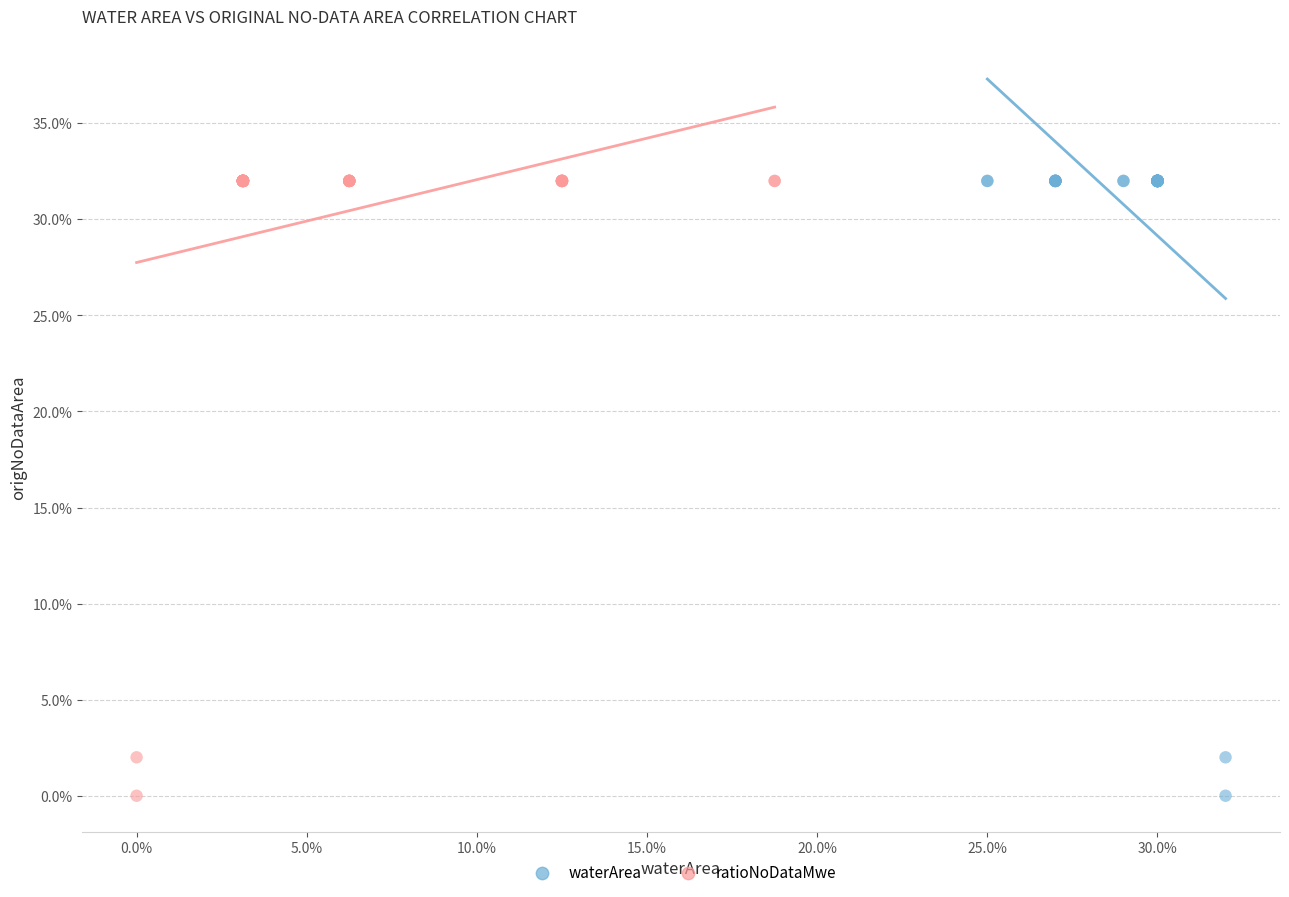

What are all the series names shown in the legend?

waterArea, ratioNoDataMwe